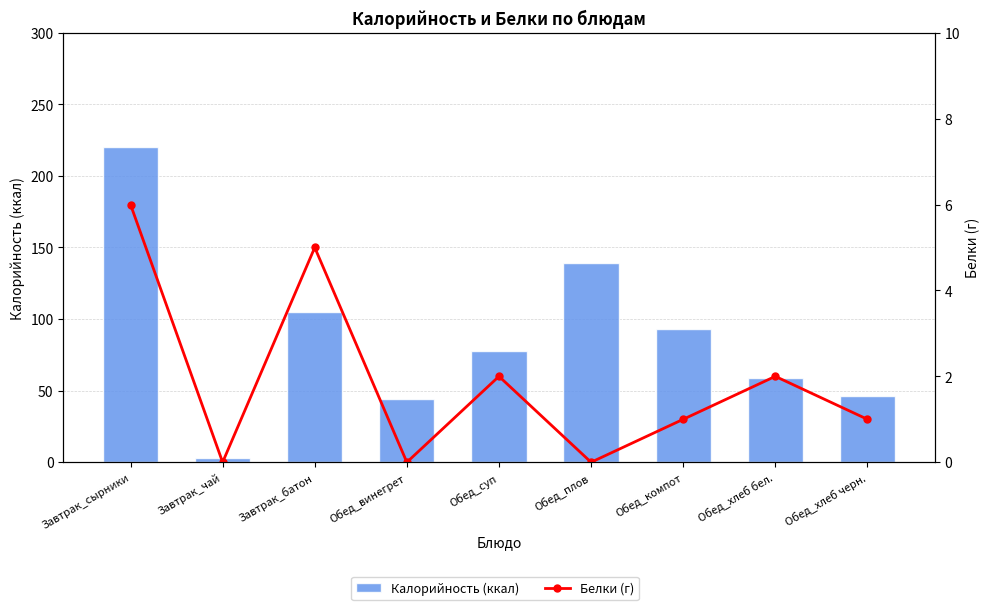

Rank the series by their average value, from lowest to highest.

Белки (г), Калорийность (ккал)